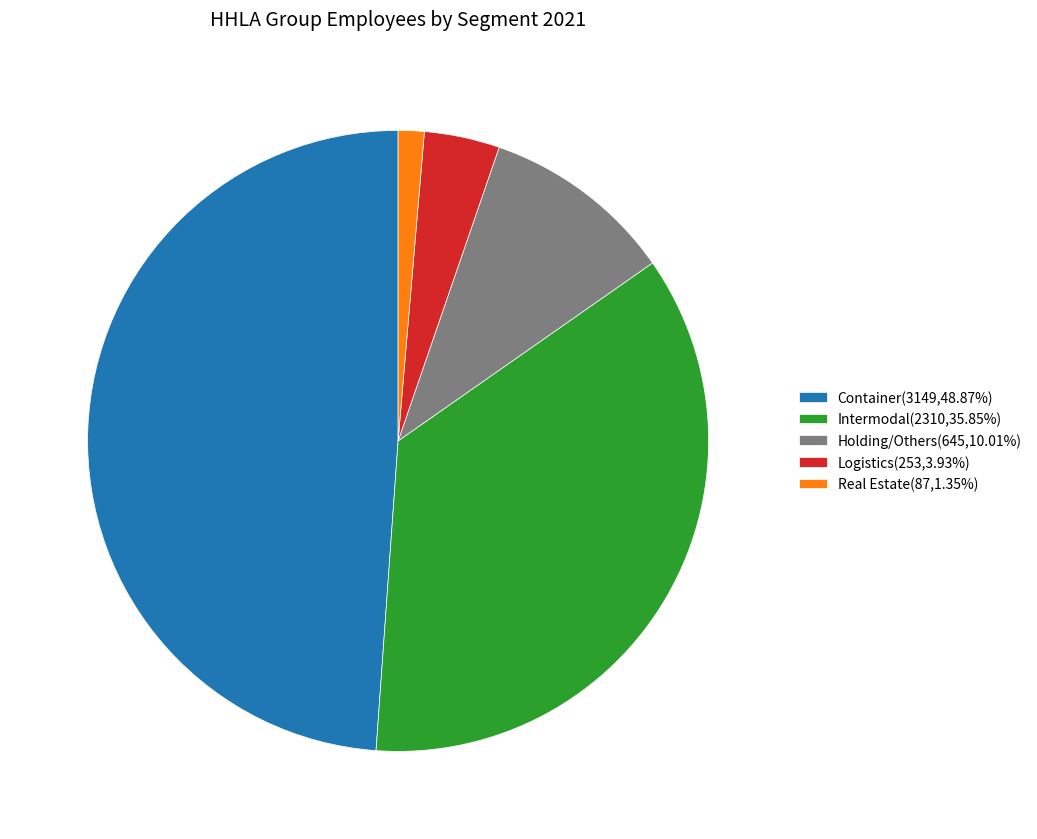

Is the sum of Intermodal and Container greater than half?

Yes